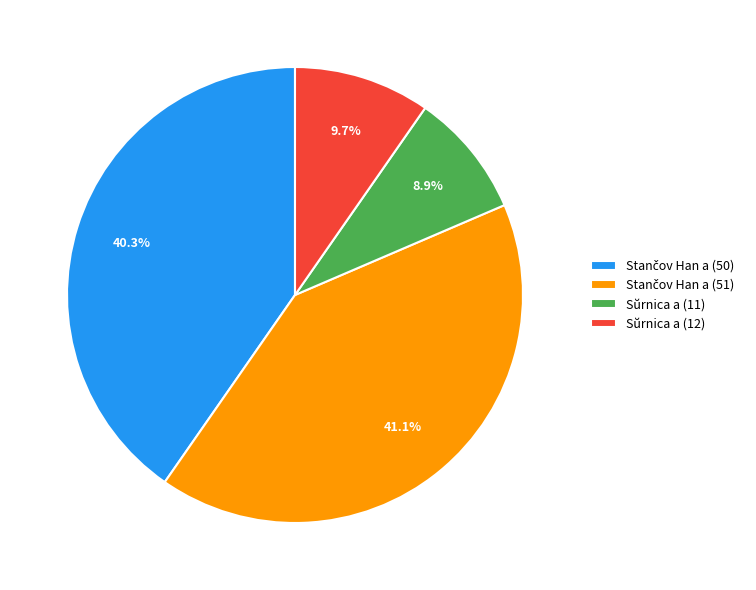

Is there any slice that represents more than half of the pie?

No